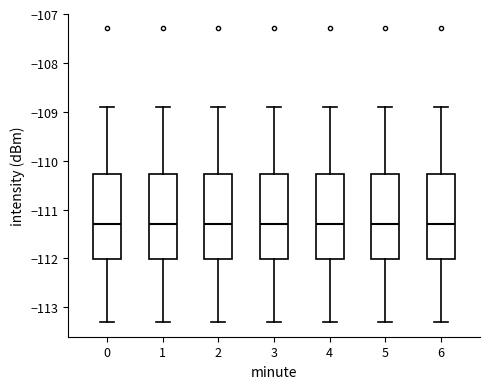

Reading left to right, transcribe this box plot: for each box, give where its median line is, the range the box spans, and where its two whiskers end, as read against the y-axis. The values are not printed on the chart, so give them approximately, as read against the axis.

0: median -111.3, box -112.0 to -110.3, whiskers -113.3 to -108.9
1: median -111.3, box -112.0 to -110.3, whiskers -113.3 to -108.9
2: median -111.3, box -112.0 to -110.3, whiskers -113.3 to -108.9
3: median -111.3, box -112.0 to -110.3, whiskers -113.3 to -108.9
4: median -111.3, box -112.0 to -110.3, whiskers -113.3 to -108.9
5: median -111.3, box -112.0 to -110.3, whiskers -113.3 to -108.9
6: median -111.3, box -112.0 to -110.3, whiskers -113.3 to -108.9